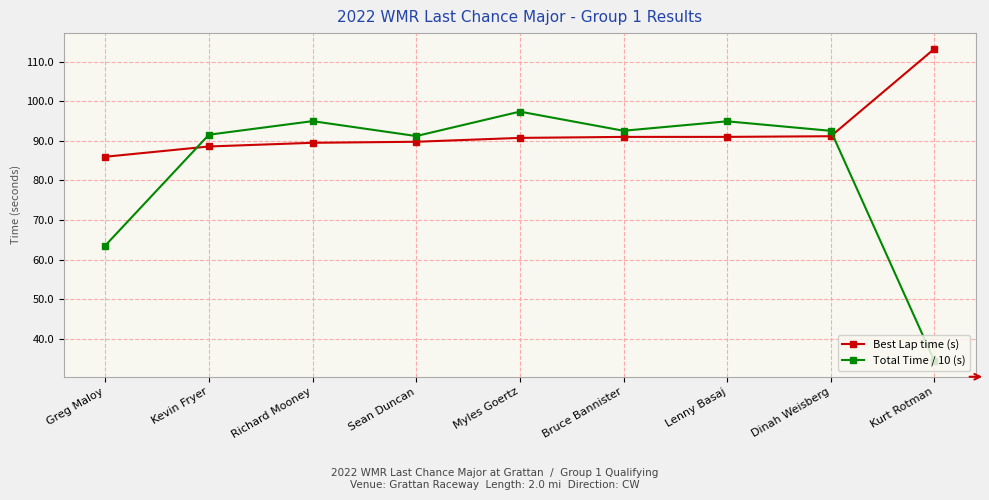

What is the minimum value shown in the chart?

34.3